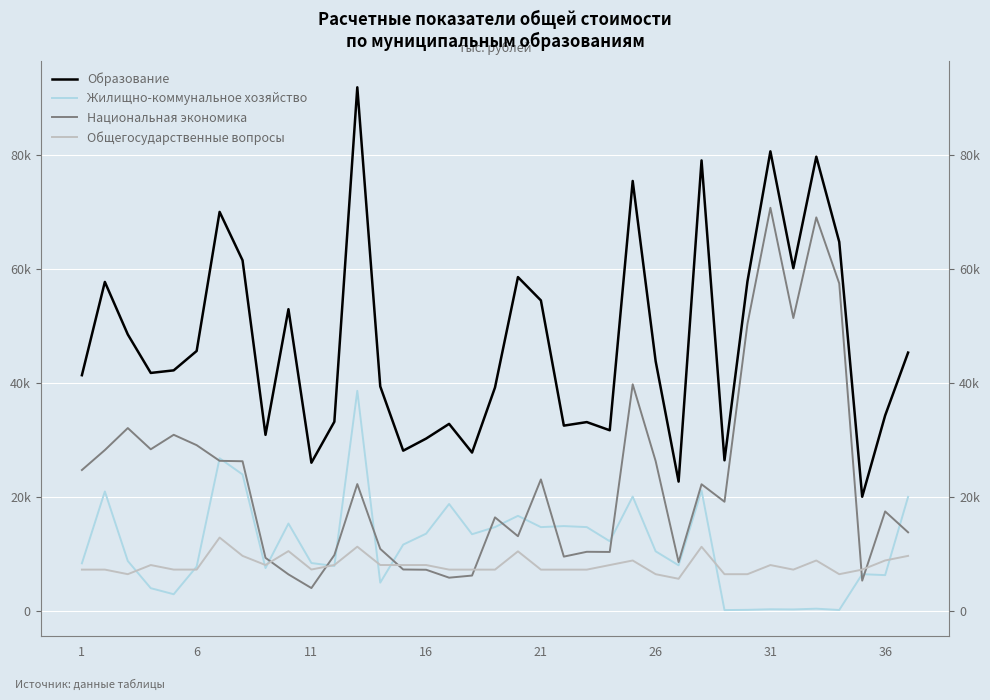

What is the difference between the maximum and minimum values in the Национальная экономика series?

66696